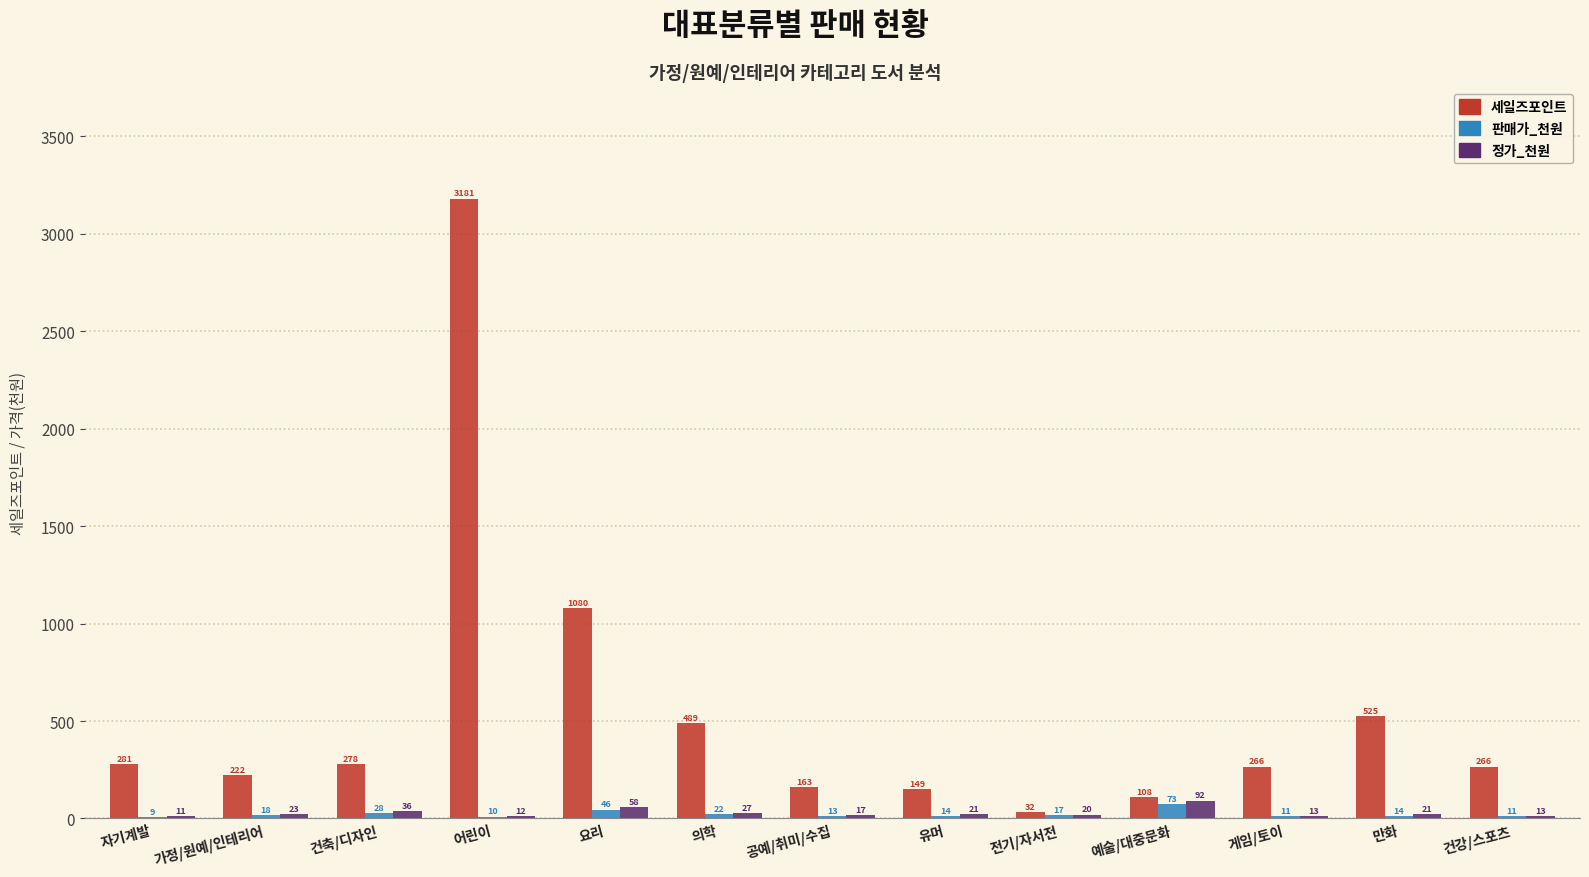

Between 유머 and 예술/대중문화, which series saw the biggest shift?

정가_천원